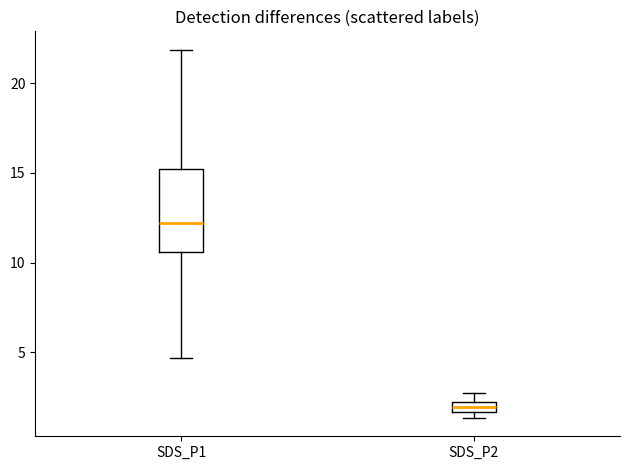

Which box is the tallest, from its lower edge to its upper edge?

SDS_P1